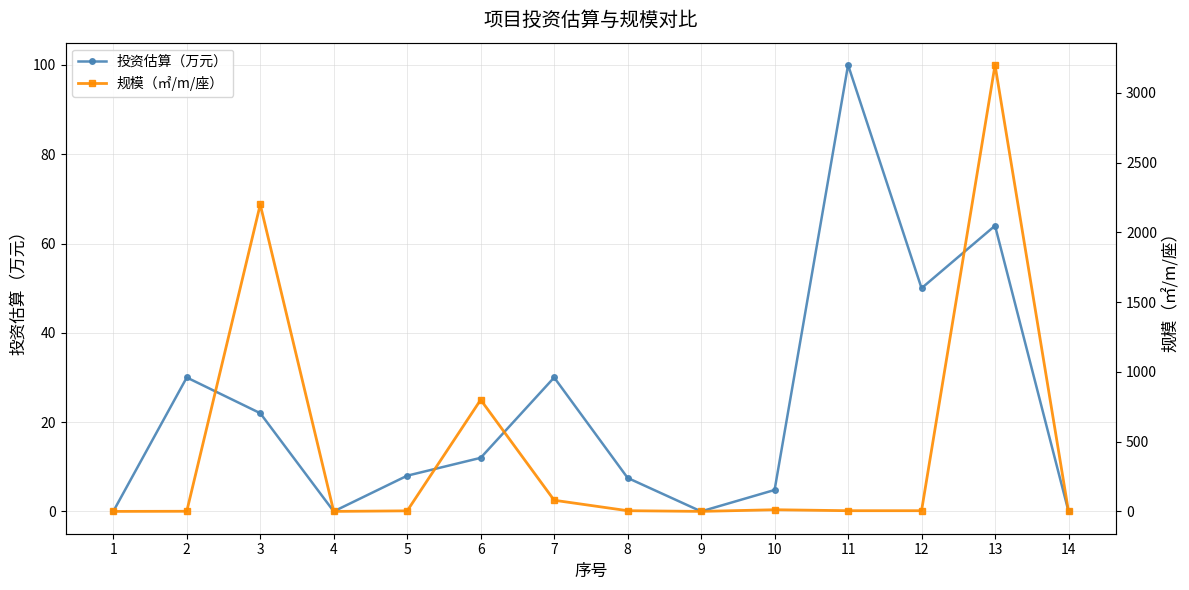

Is it true that 投资估算（万元） equals 13.1 at 8?

False